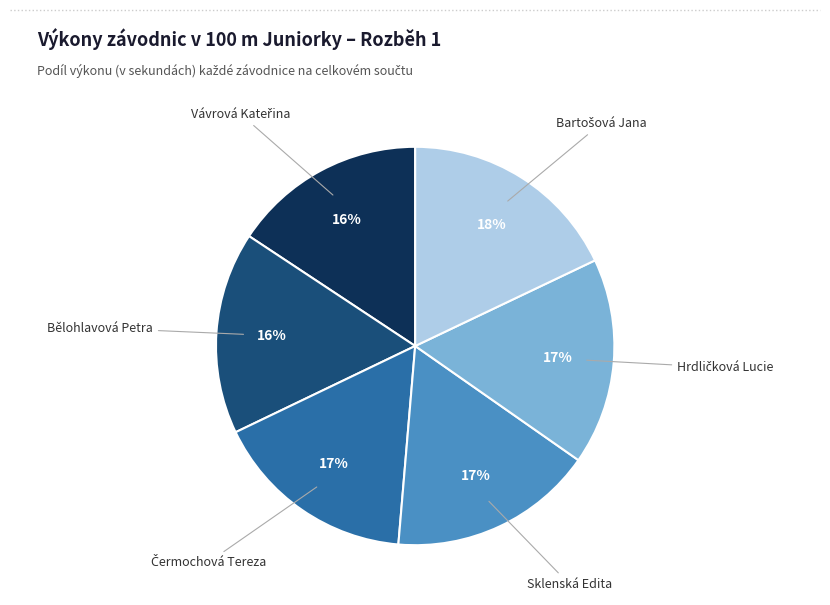

To the nearest percent, what is the average slice percentage?

17%